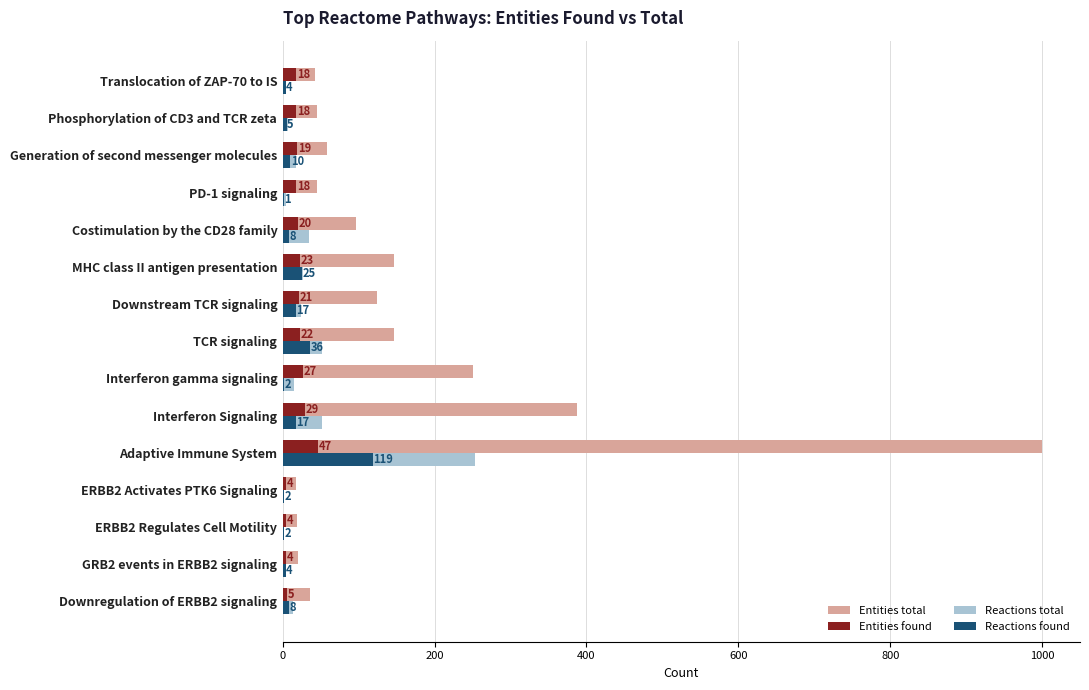

What is the maximum value shown in the chart?

1000